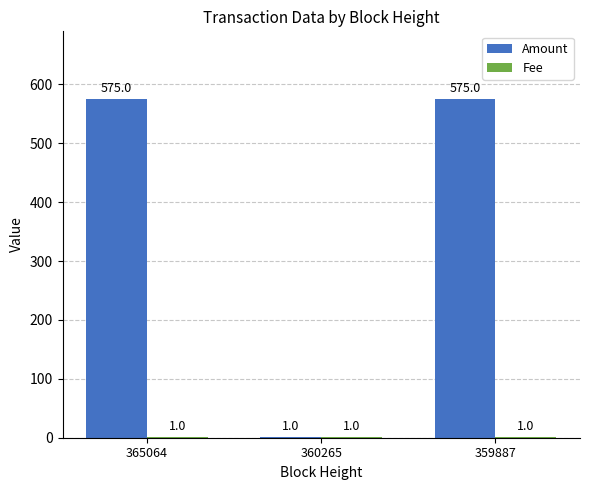

What is the total value across all series at 365064?

576